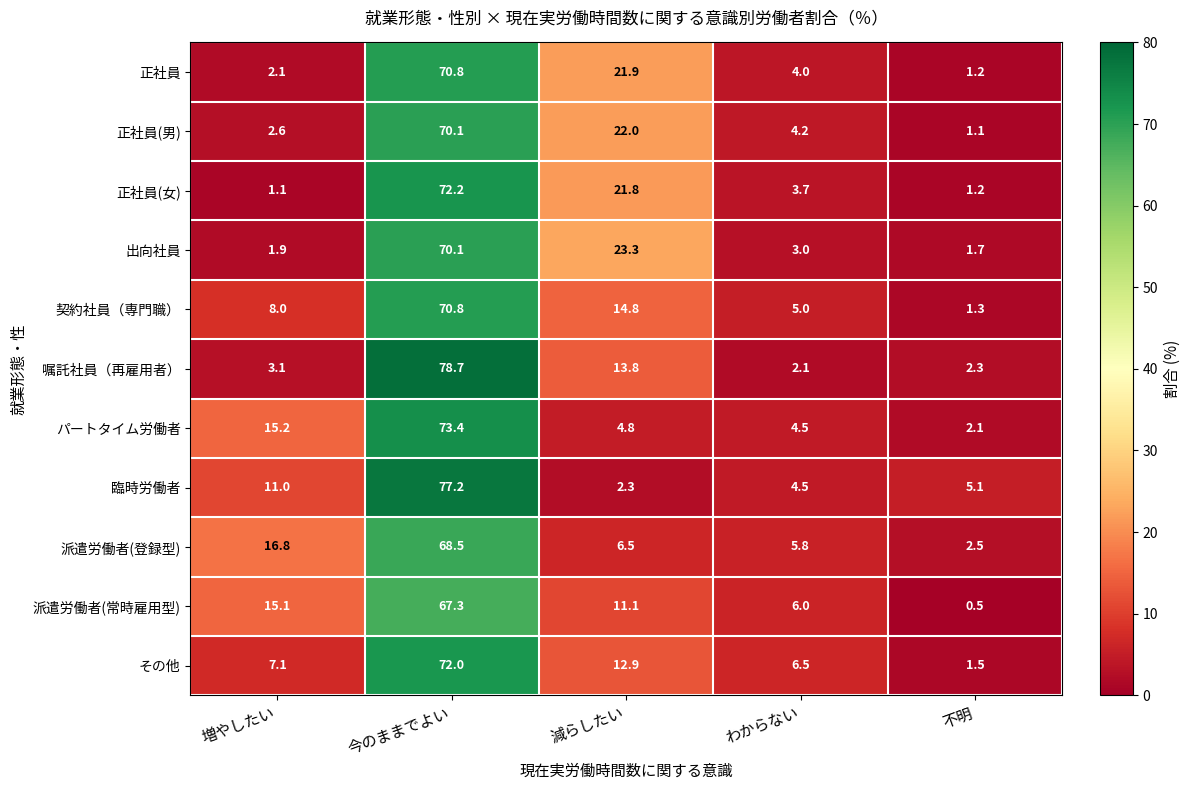

How many categories are shown in the chart?

5